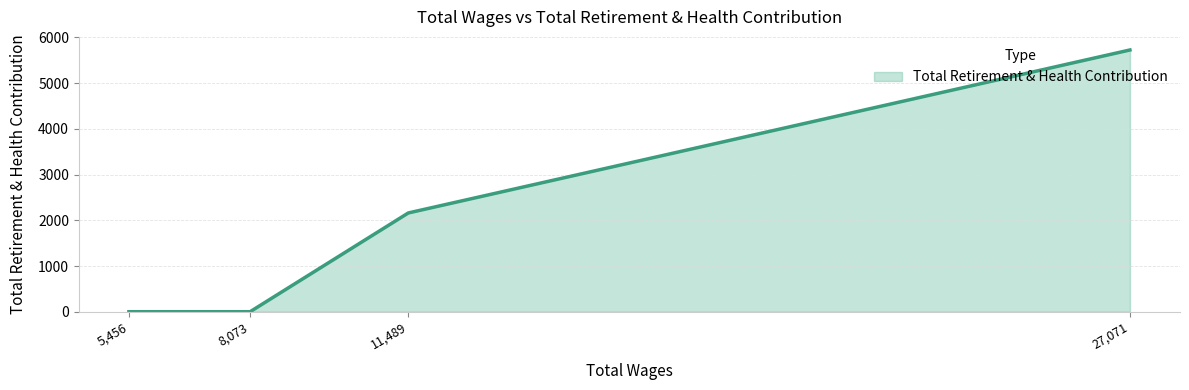

Count the values in the range 0 to 5727.

4